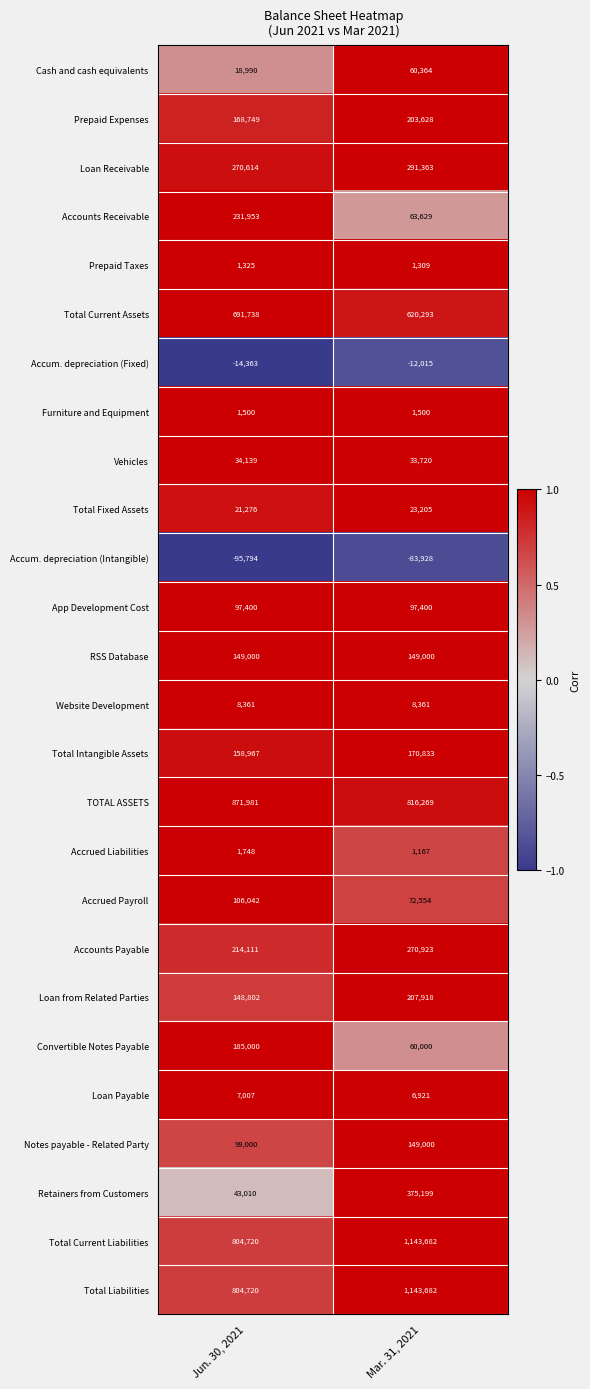

What is the difference between the maximum and minimum values in the Total Liabilities series?

338962